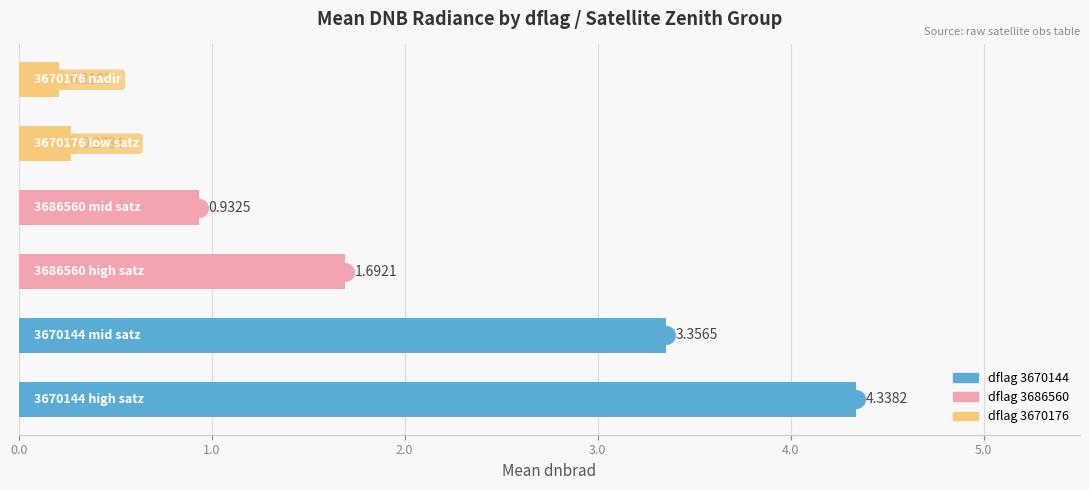

What is the change in value from 0.0 to 5.0?

-4.1